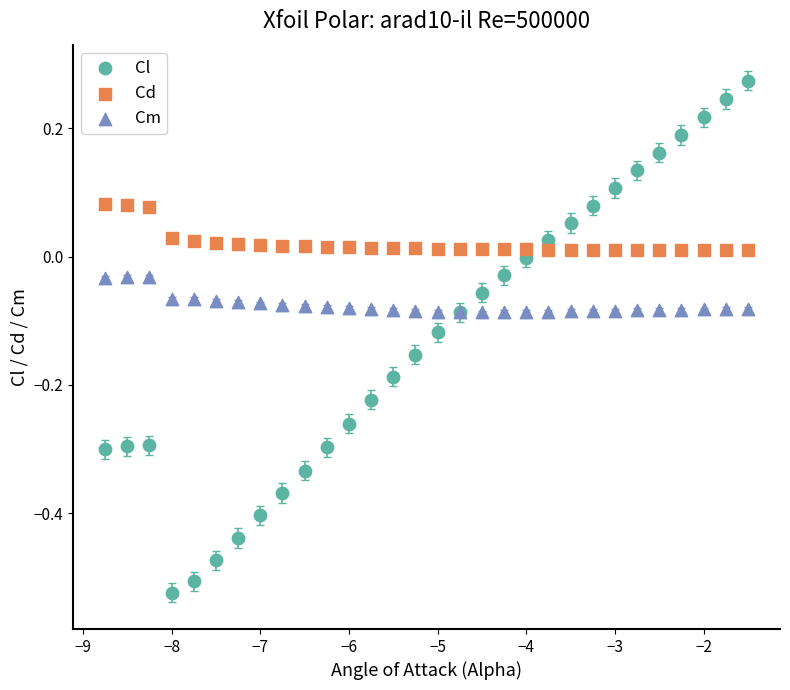

Which series has the largest Y range (max minus min)?

Cl